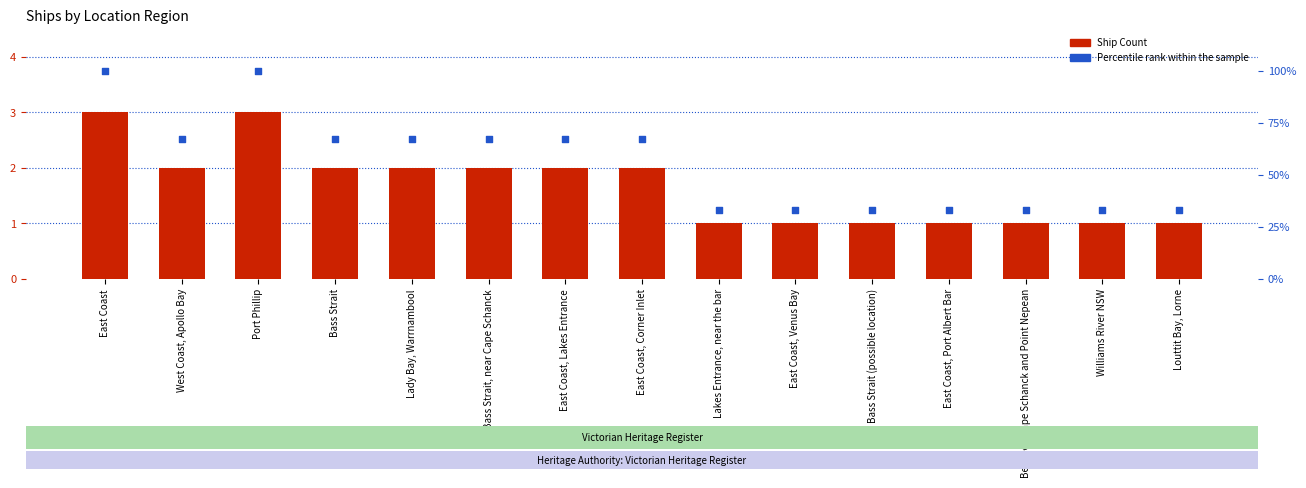

At which category is the sum across all series the highest?

East Coast